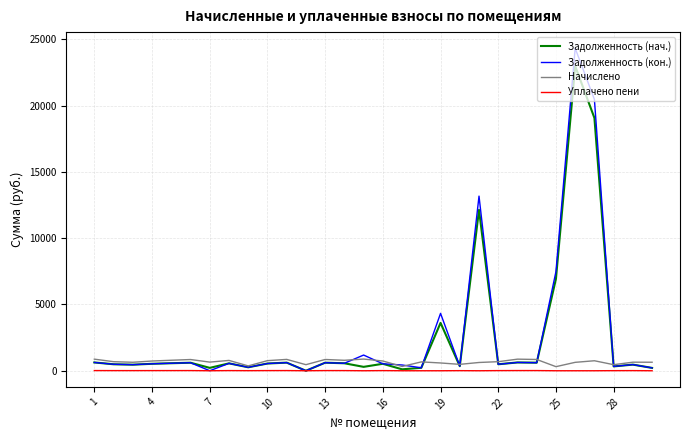

Which series has the largest range (max minus min)?

Задолженность (кон.)